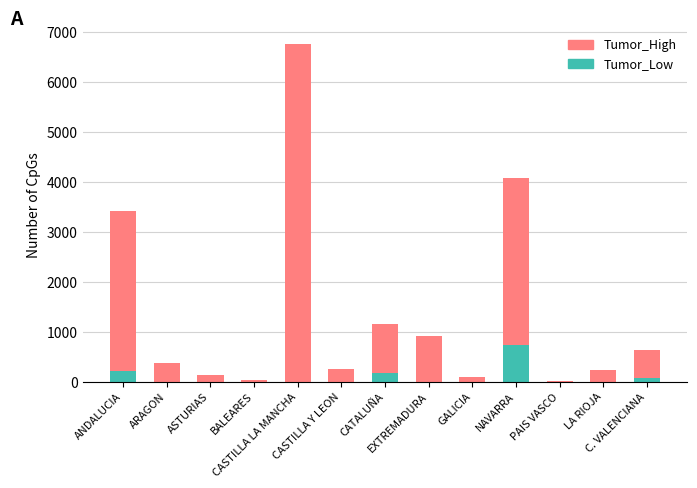

What is the highest value of the Tumor_Low series?

738